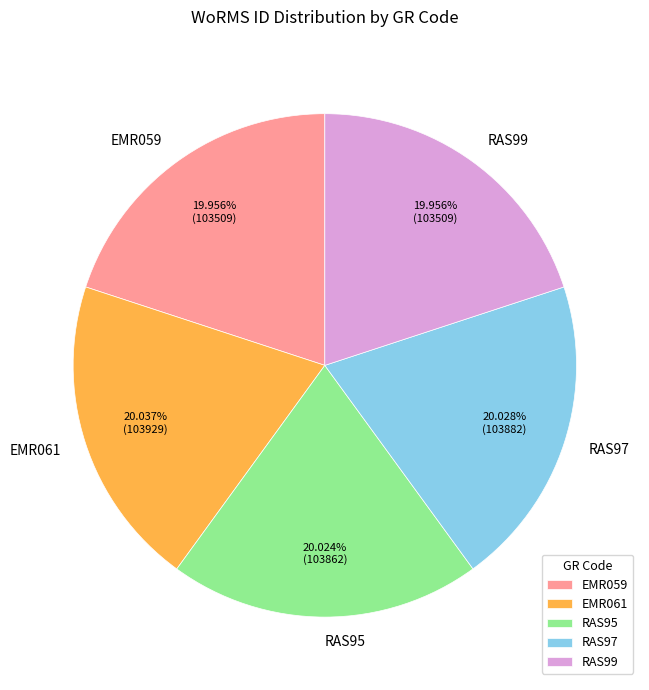

What percentage is the RAS95 slice, to the nearest percent?

20%